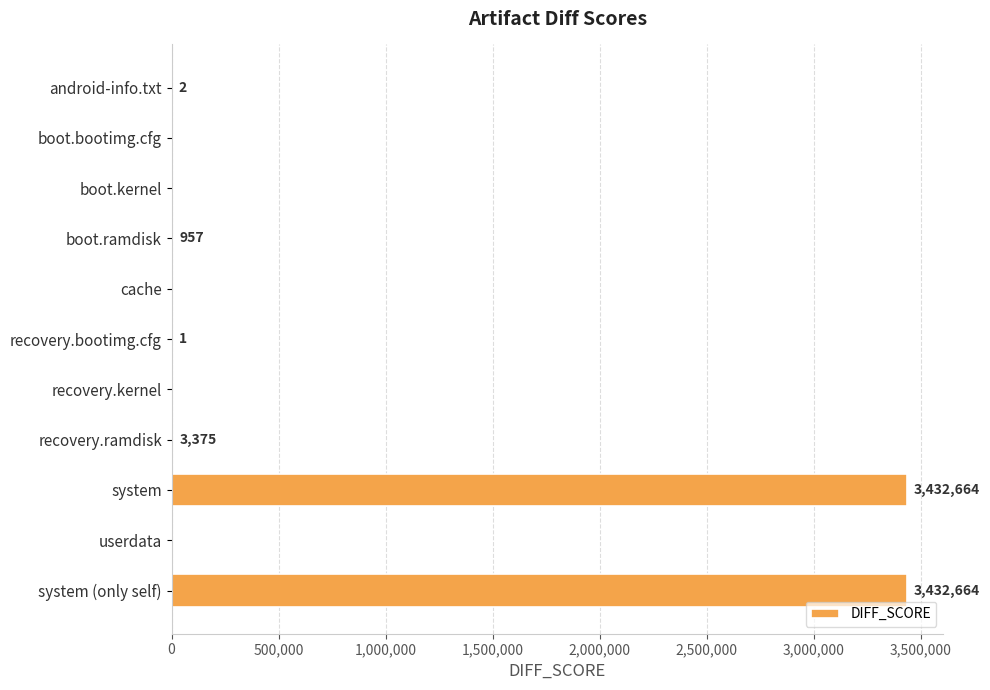

True or false: the data shows 4510034 at system (only self).

False